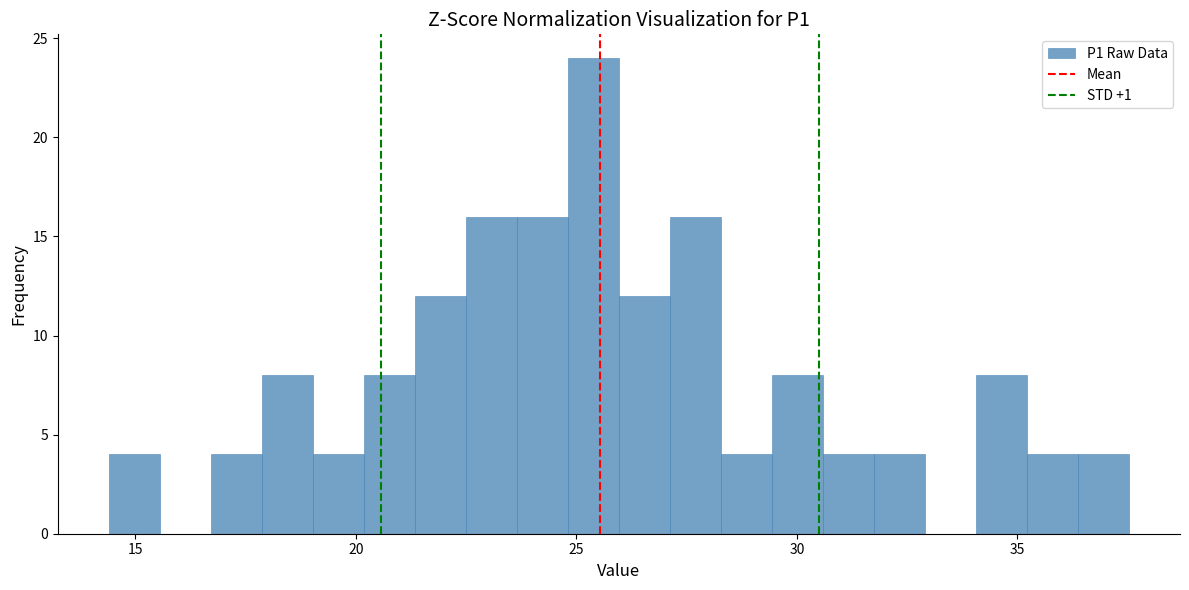

Around what value on the x-axis is the tallest bar? Give the approximate position of its centre, as read against the axis.

25.5